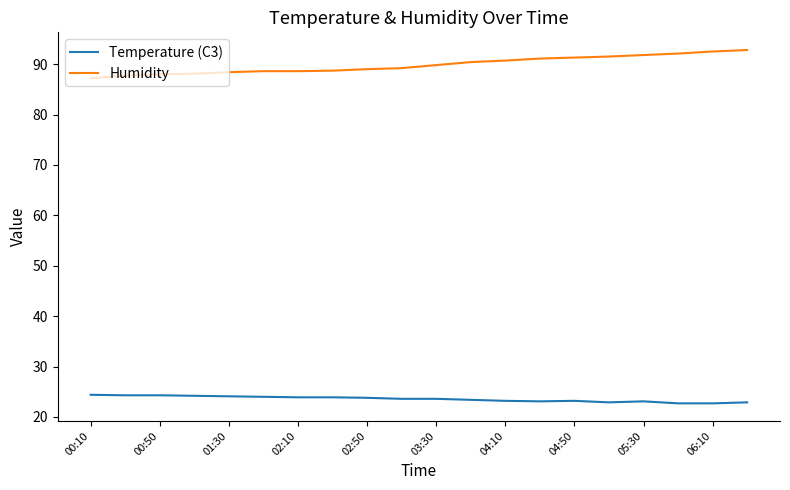

What is the difference between the maximum and minimum values in the Humidity series?

5.6